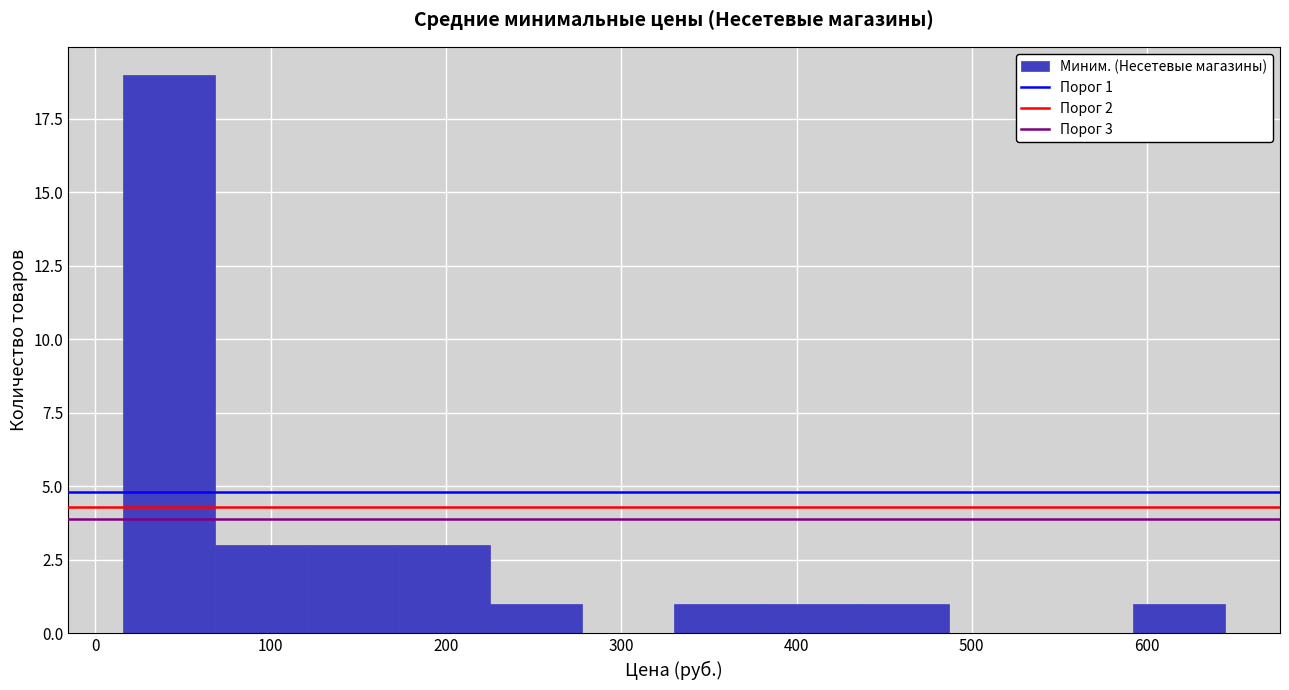

Over which range of the x-axis is the bar tallest?

20 to 70